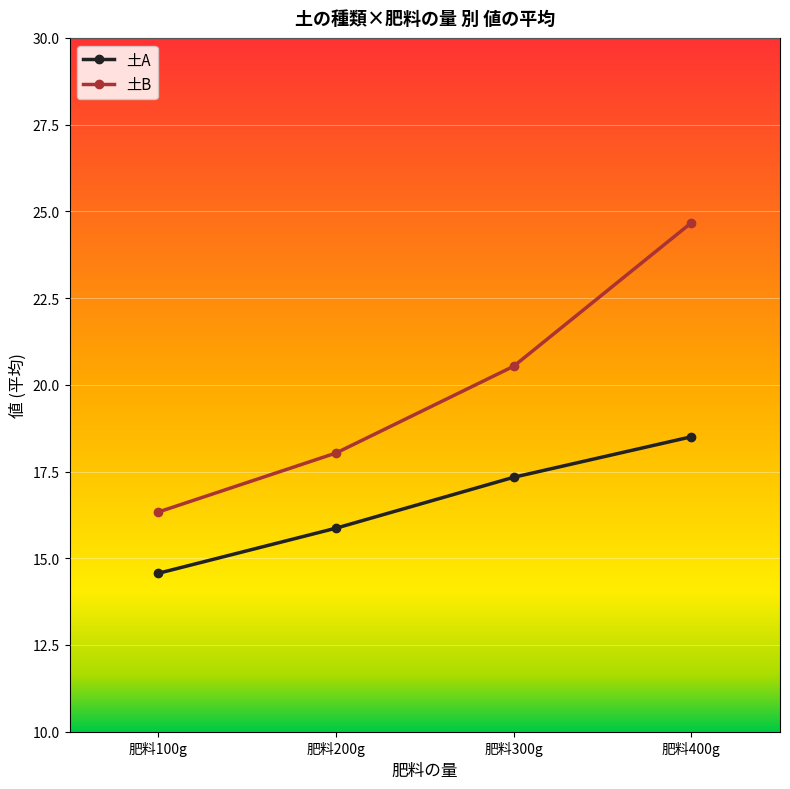

What is the difference between the highest and lowest values at 肥料100g?

1.8